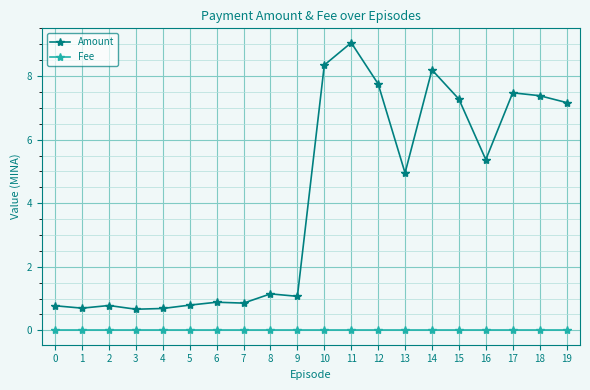

The Fee series shows 0.0 at 7. True or false?

True